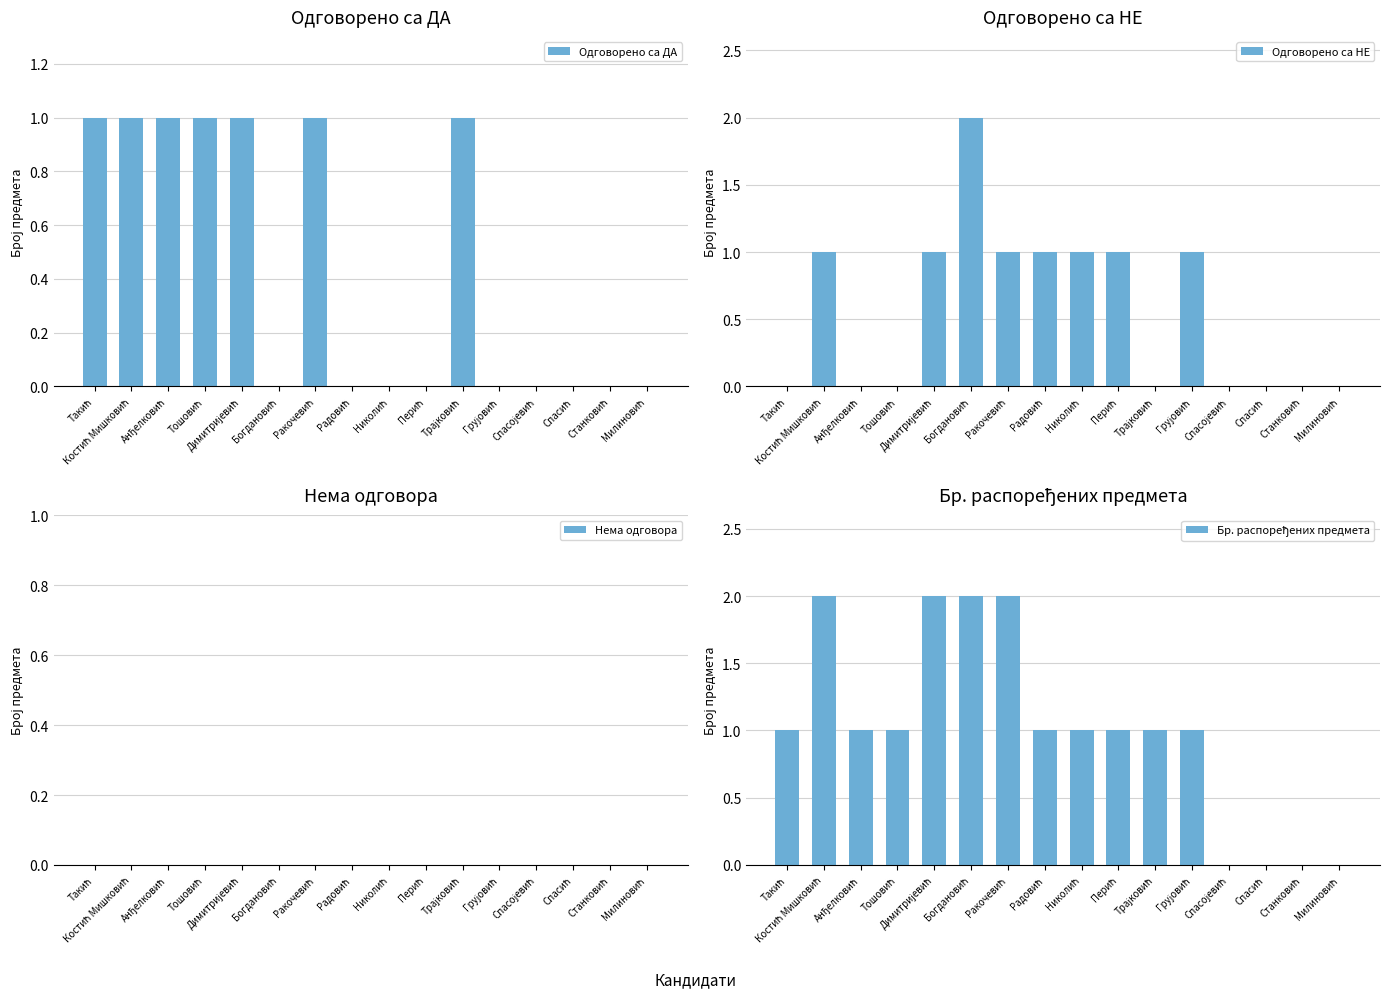

Rank the series by their maximum value, from lowest to highest.

Нема одговора, Одговорено са ДА, Одговорено са НЕ, Бр. распоређених предмета